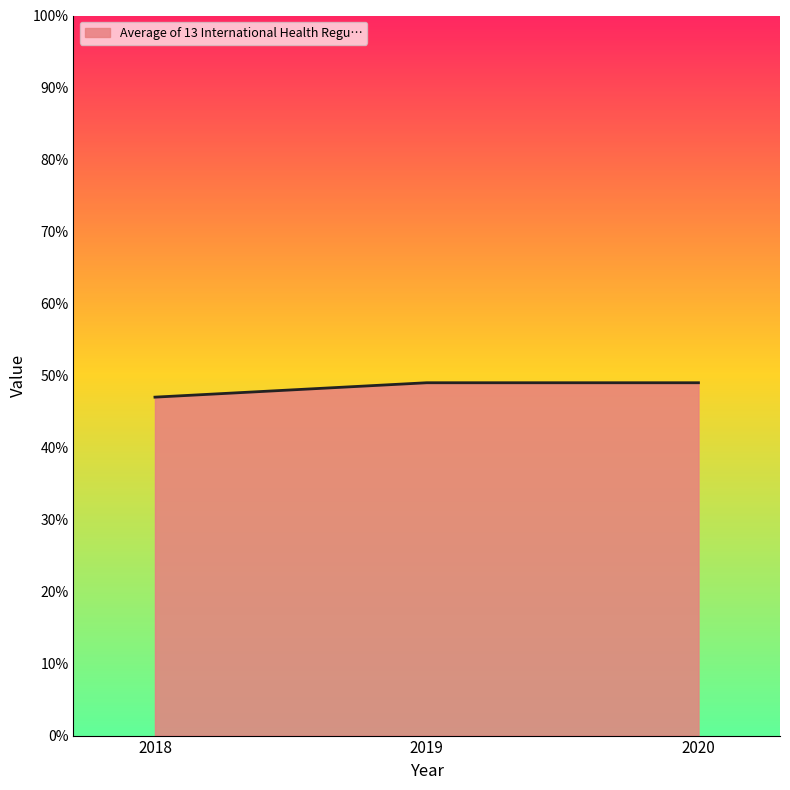

Is it true that the value at 2019 is 49?

True